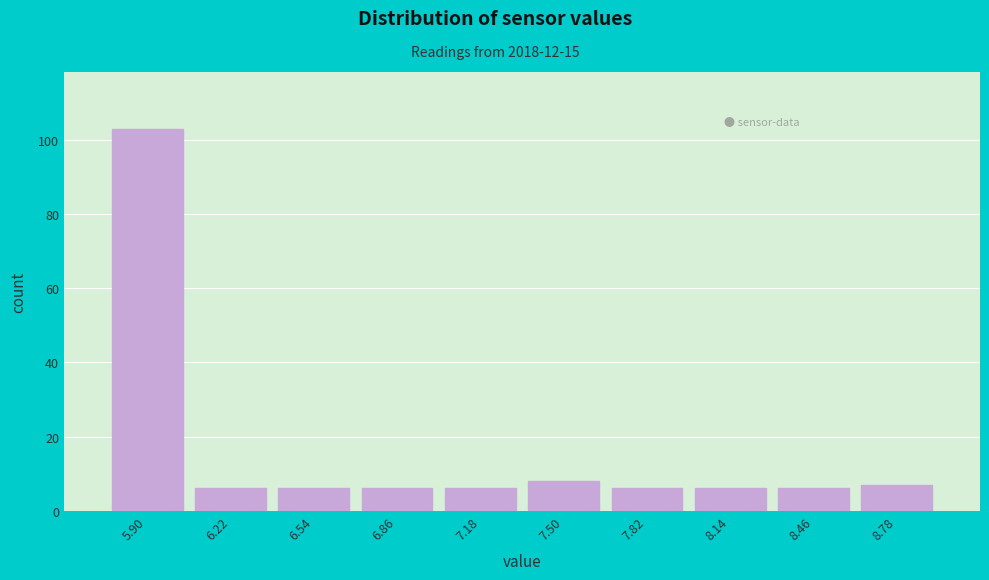

Reading left to right, list all the values displayed in this chart.

103	6	6	6	6	8	6	6	6	7